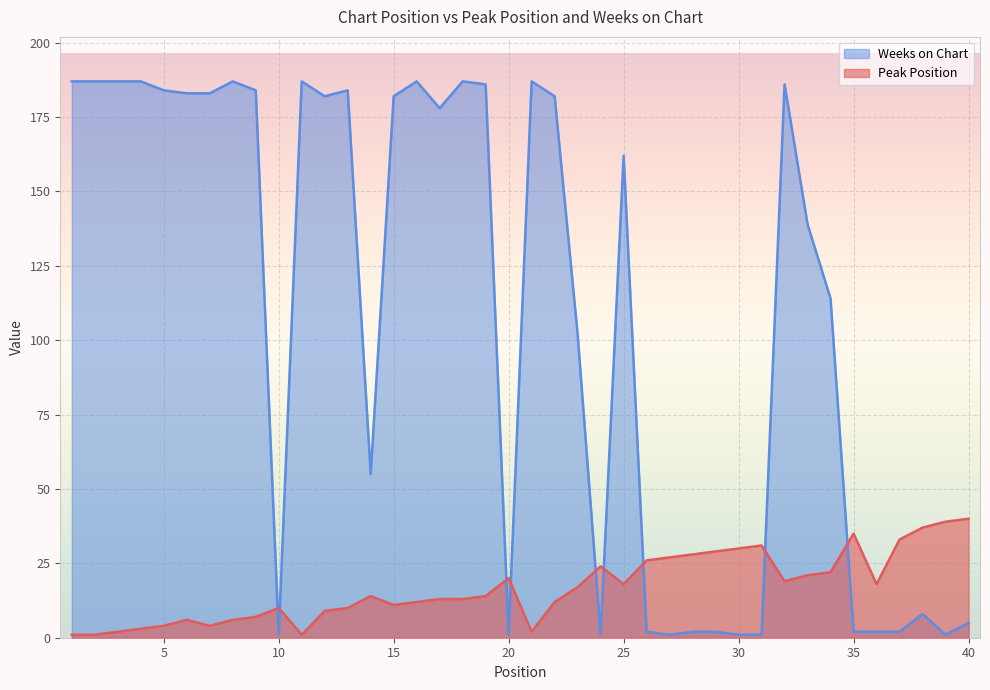

How many series are shown in this chart?

2